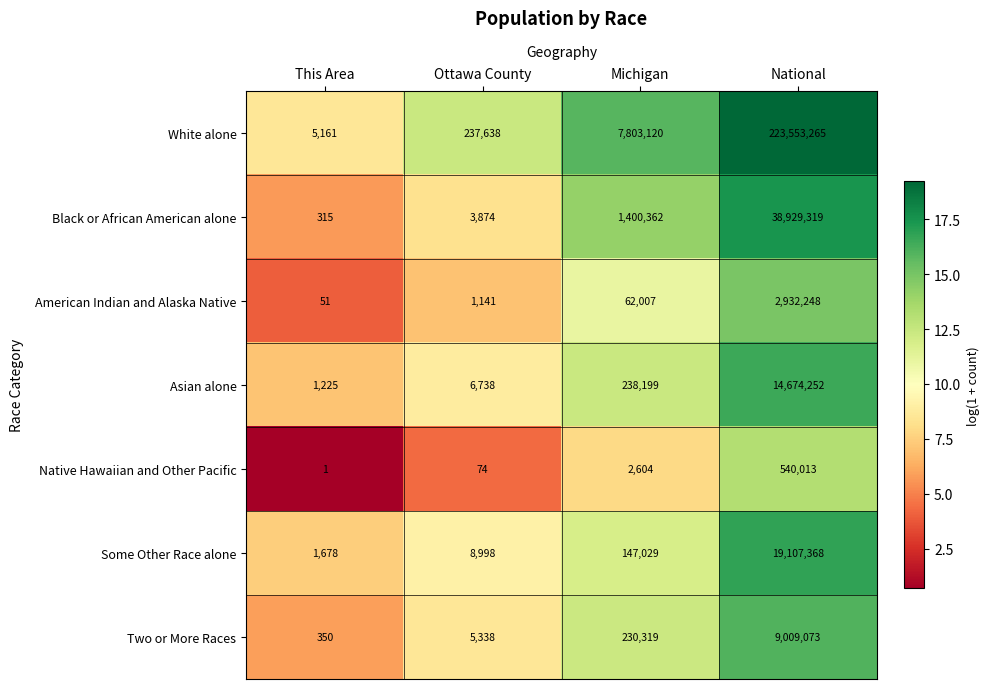

Where is Some Other Race alone nearest to the value 9554523?

Michigan